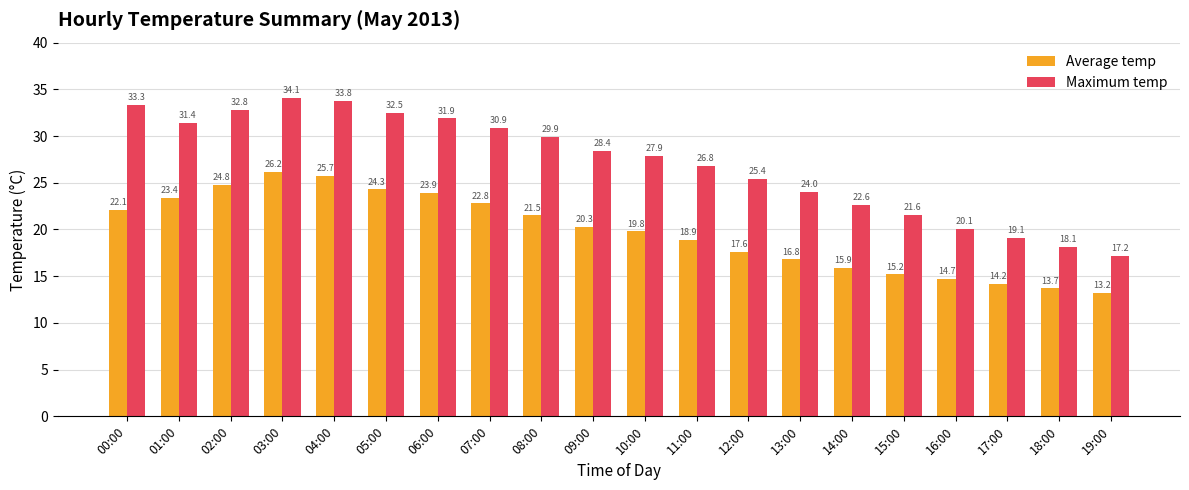

What is the value of the Maximum temp bar at the 4th from the left?

34.1